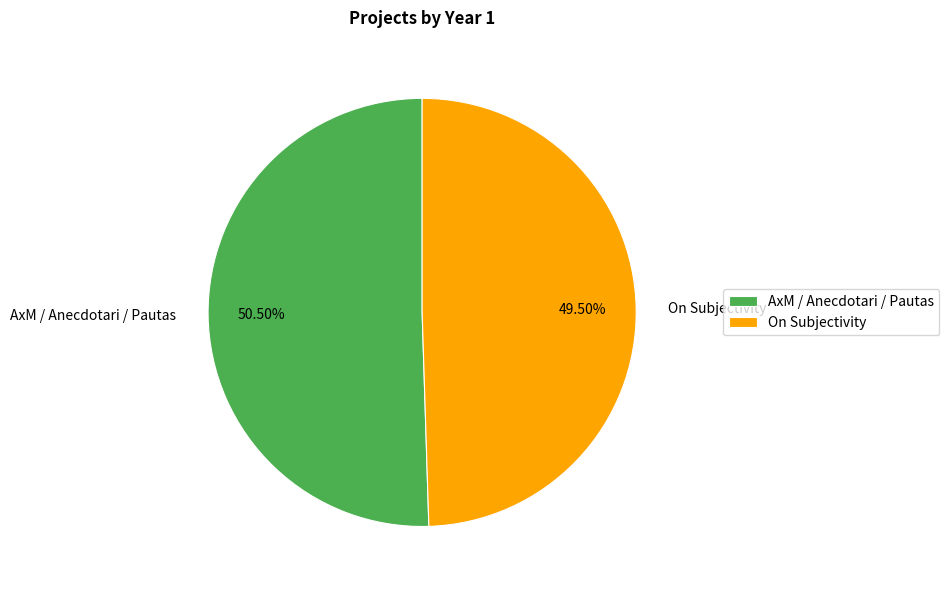

Which has a higher value, AxM / Anecdotari / Pautas or On Subjectivity?

AxM / Anecdotari / Pautas